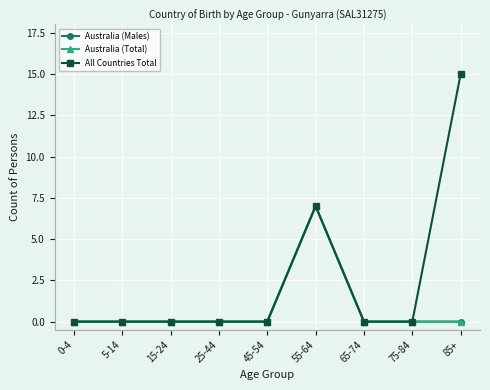

List the series in order of their peak value, lowest first.

Australia (Males), Australia (Total), All Countries Total